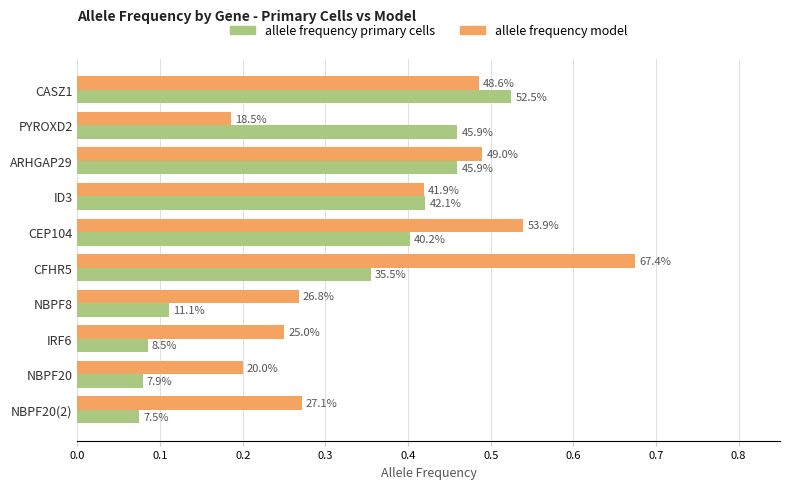

Rank the series by their maximum value, from lowest to highest.

allele frequency primary cells, allele frequency model